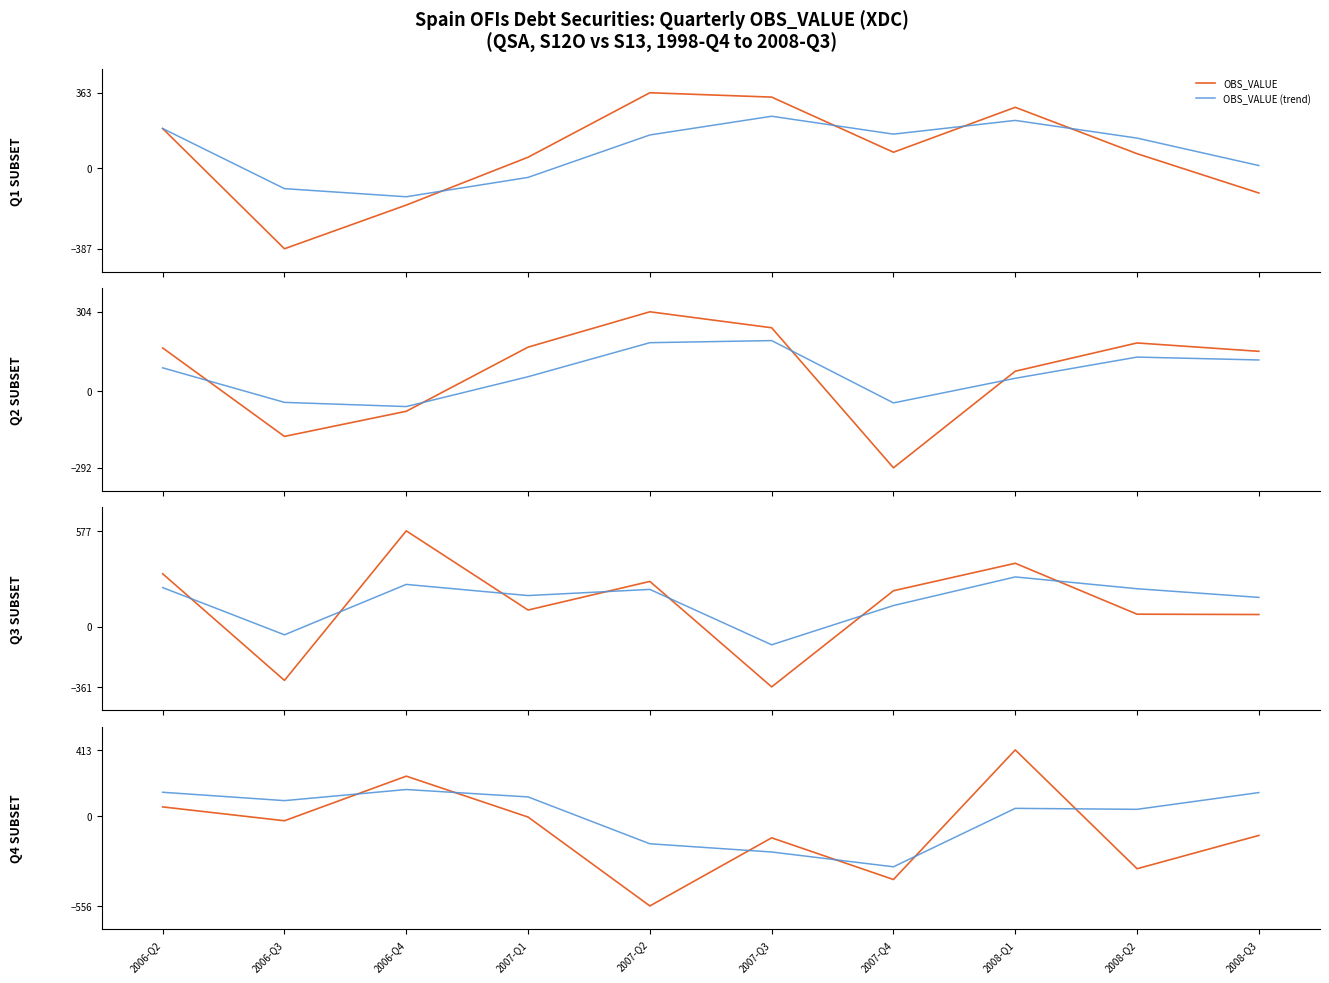

Where is OBS_VALUE (trend) nearest to the value -73?

2007-Q2